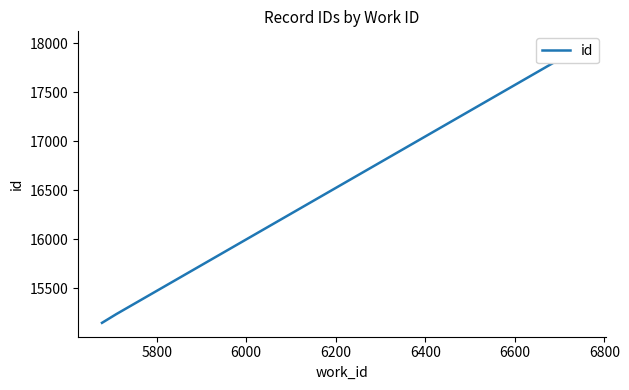

Does the chart have visible grid lines?

No